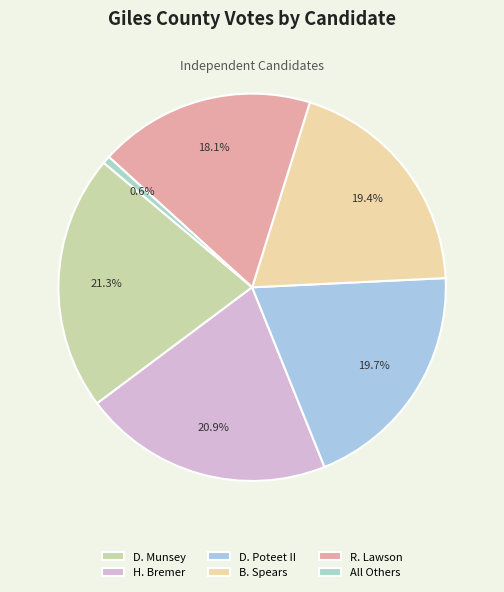

Count the number of slices in the pie.

6